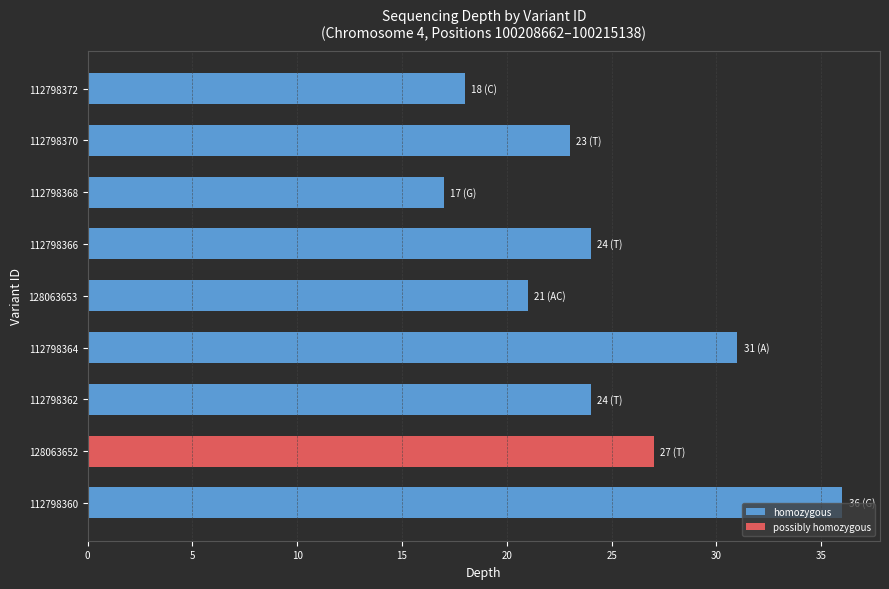

The value at 112798366 is 24. True or false?

True